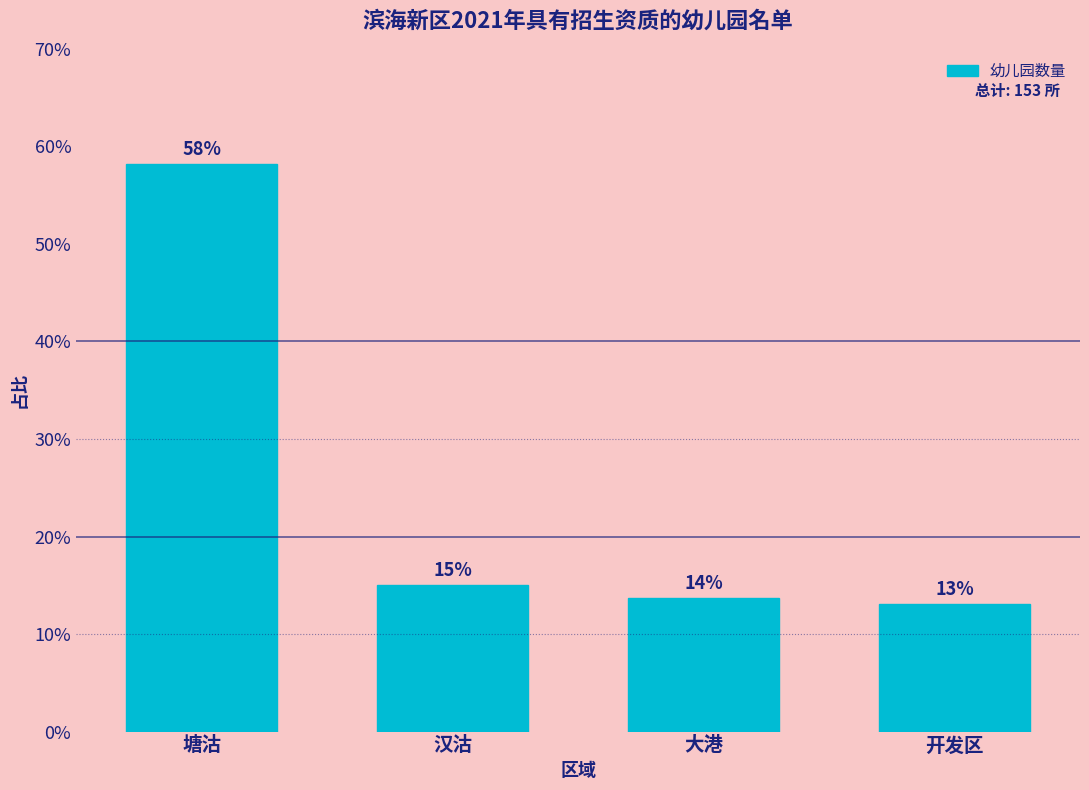

What is the average value?

25.0